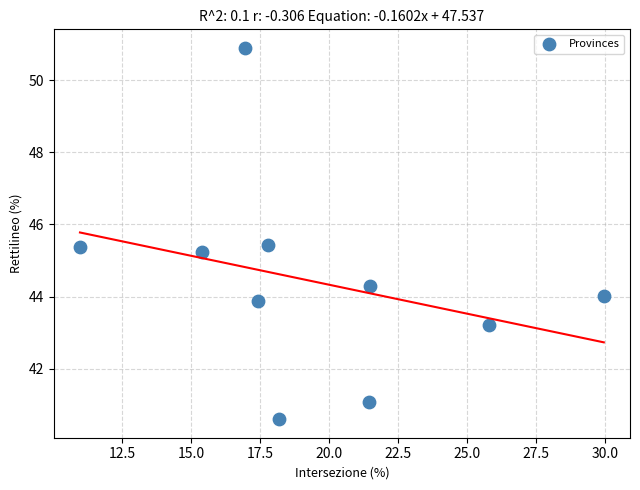

What is the range of X values (max minus min)?

19.0